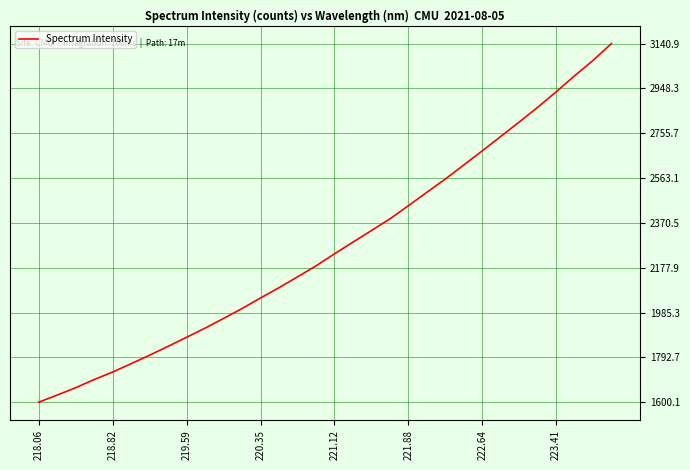

What is the maximum value shown in the chart?

3140.9